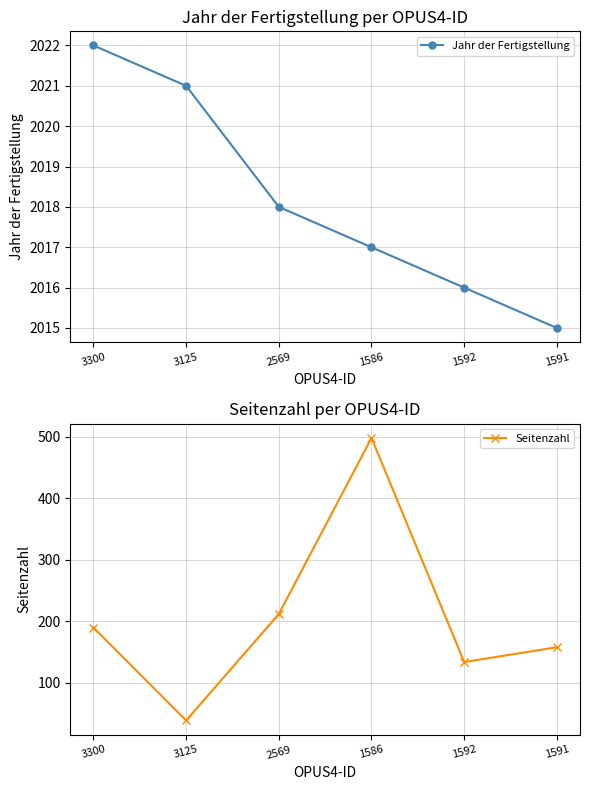

Which series changed the most between 2569 and 1591?

Seitenzahl